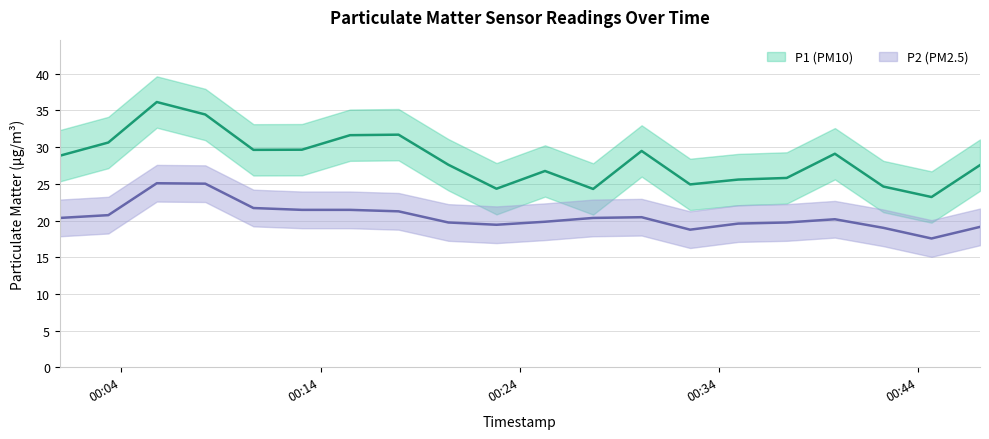

What is the value of the P1 point at the 8th from the left?

31.7